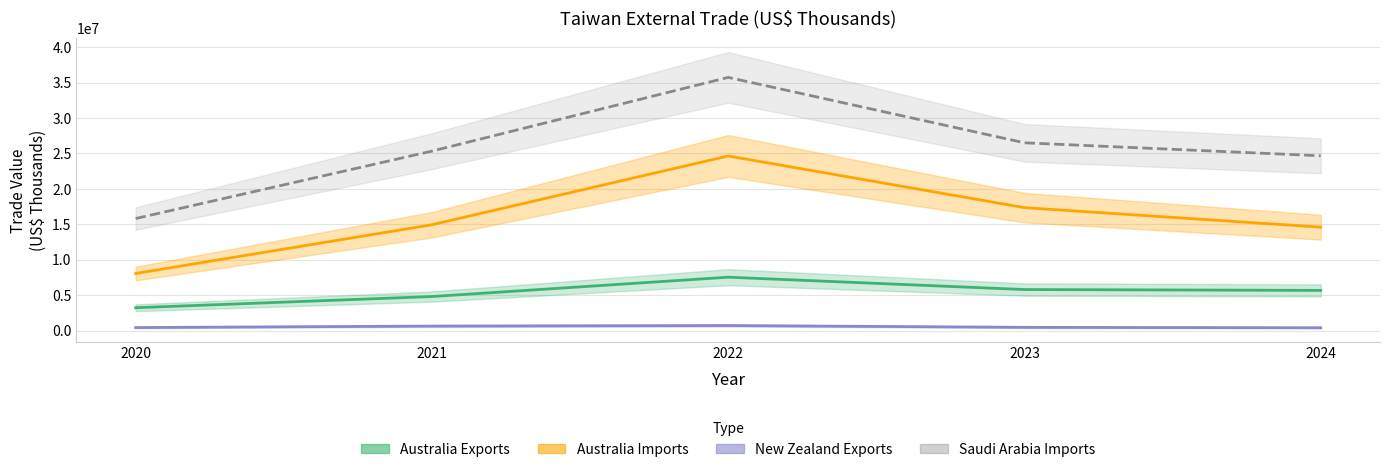

Rank the series at 2021 from lowest to highest value.

New Zealand Exports, Australia Exports, Australia Imports, Saudi Arabia Imports